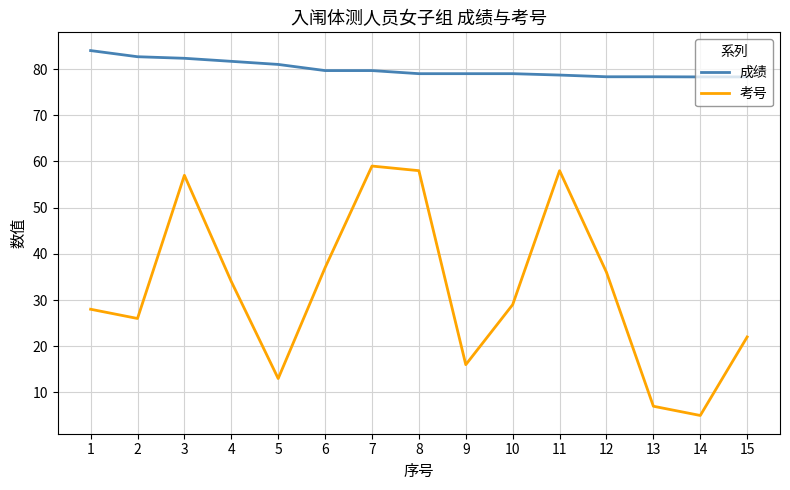

What is the difference between the second highest and second lowest values in the 考号 series?

51.0